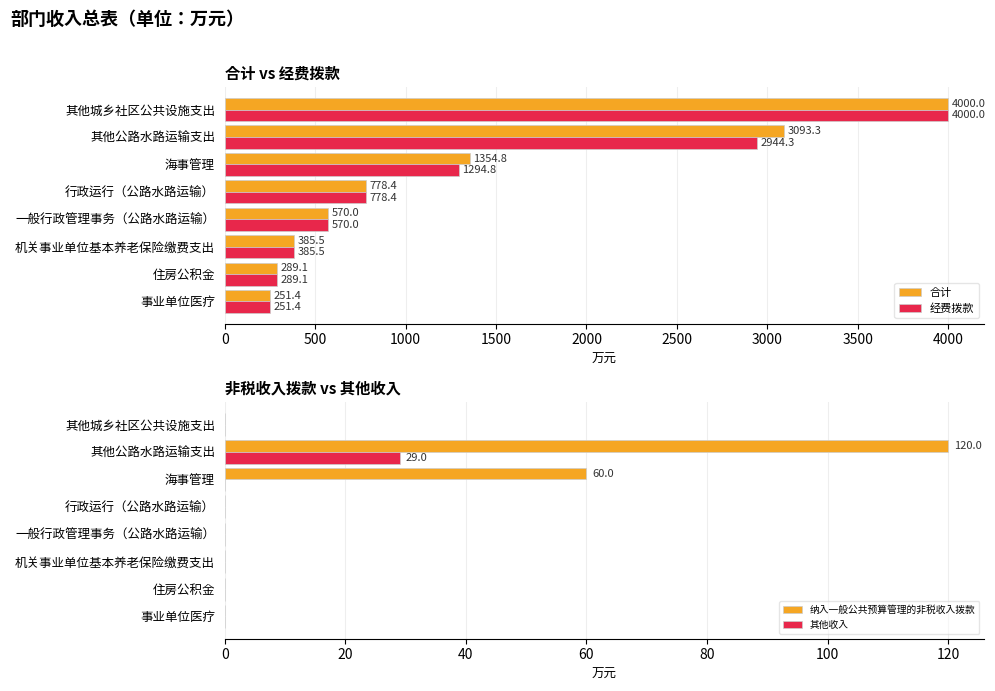

What is the sum of all 合计 values?

10722.4